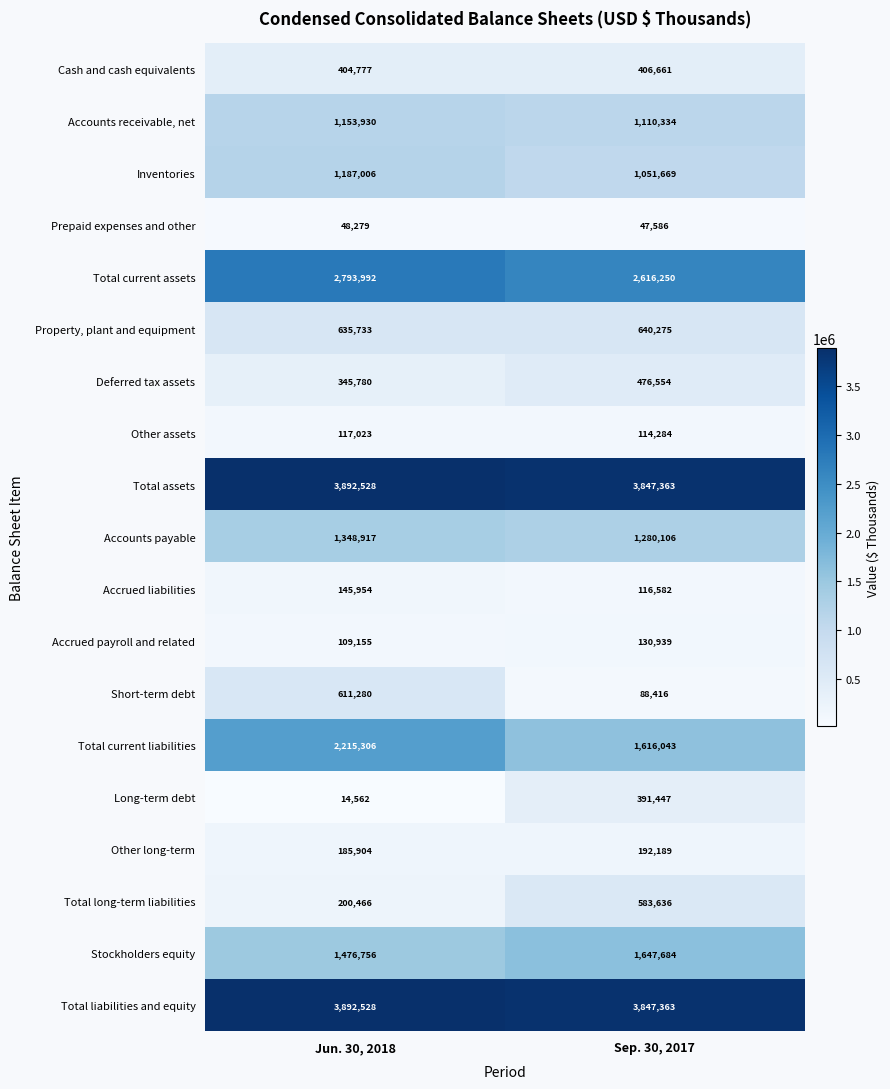

What is the total value across all series at Jun. 30, 2018?

20779876